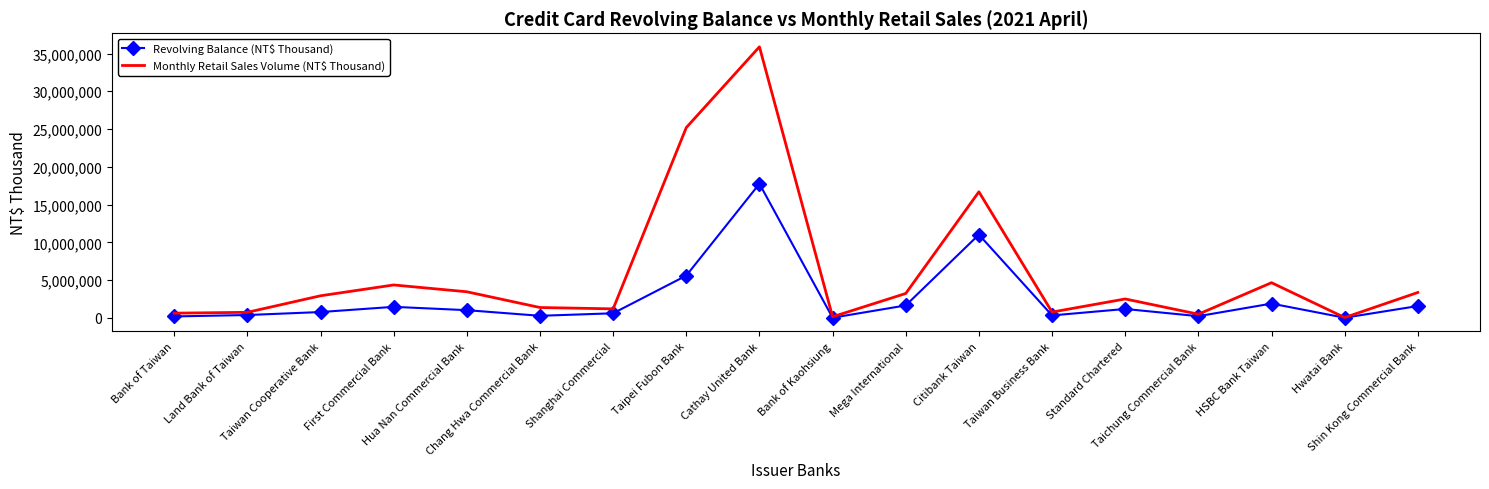

What is the greatest value displayed?

35887559